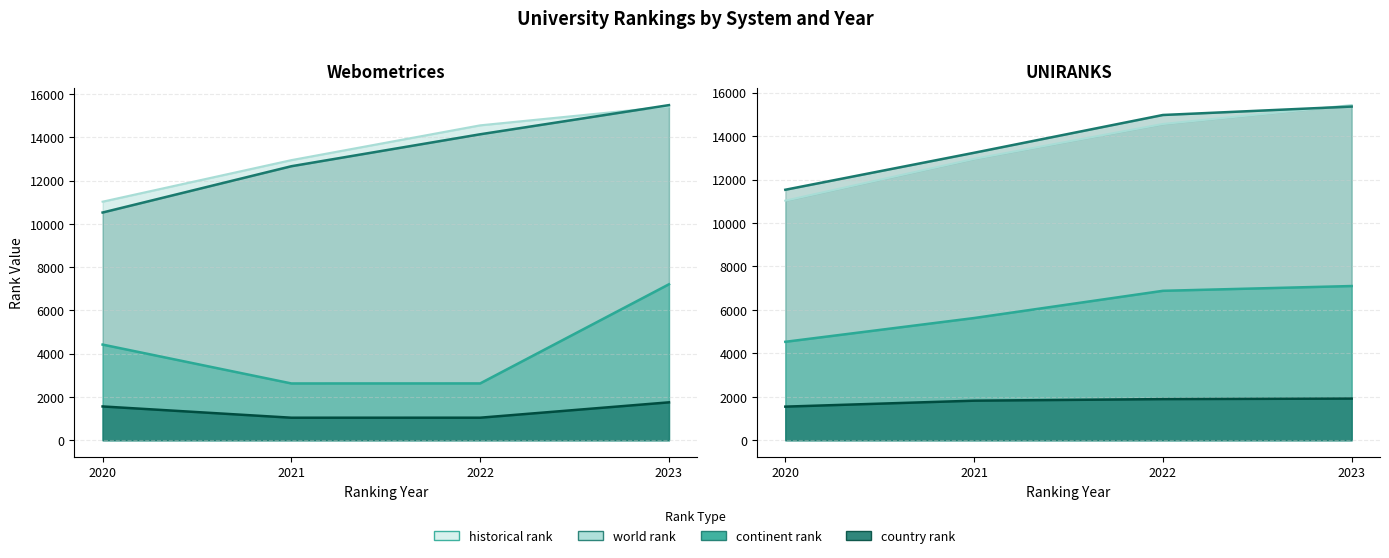

Reading right to left, what are all the values shown in this chart?

world rank: 2023=15358.0	2022=14970.0	2021=13231.0	2020=11529.0	2023=15491.0	2022=14143.0	2021=12666.0	2020=10526.0
continent rank: 2023=7097.0	2022=6877.0	2021=5624.0	2020=4530.0	2023=7209.0	2022=2626.0	2021=2624.0	2020=4421.0
country rank: 2023=1917.0	2022=1892.0	2021=1820.0	2020=1546.0	2023=1751.0	2022=1041.0	2021=1040.0	2020=1561.0
historical rank: 2023=15424.5	2022=14556.5	2021=12948.5	2020=11027.5	2023=15424.5	2022=14556.5	2021=12948.5	2020=11027.5